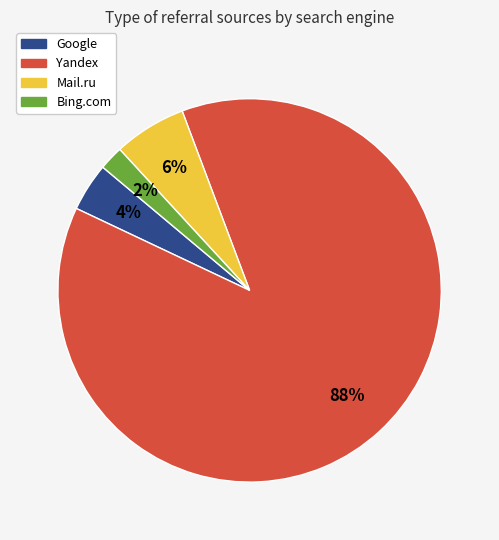

Is there a majority slice in this chart?

Yes